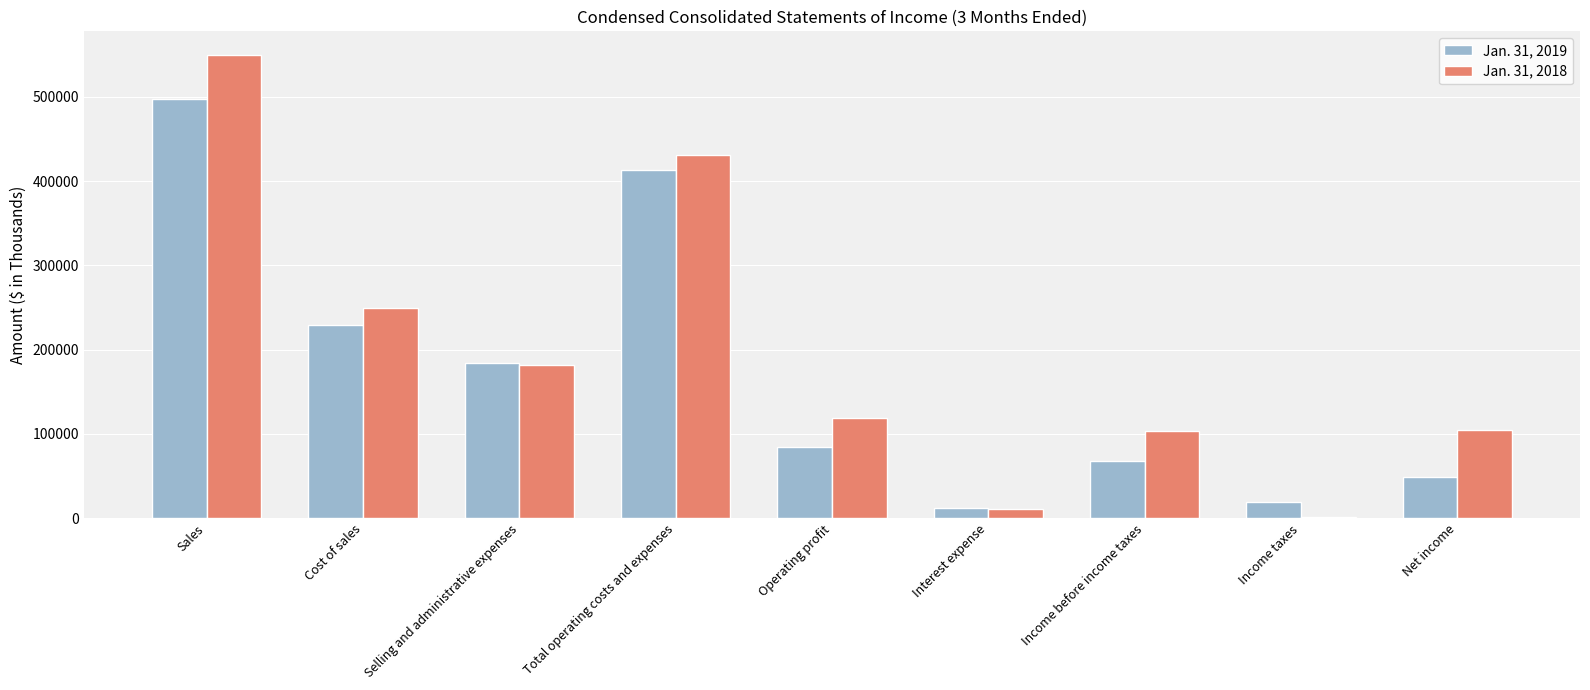

At which label does Jan. 31, 2019 reach its peak?

Sales